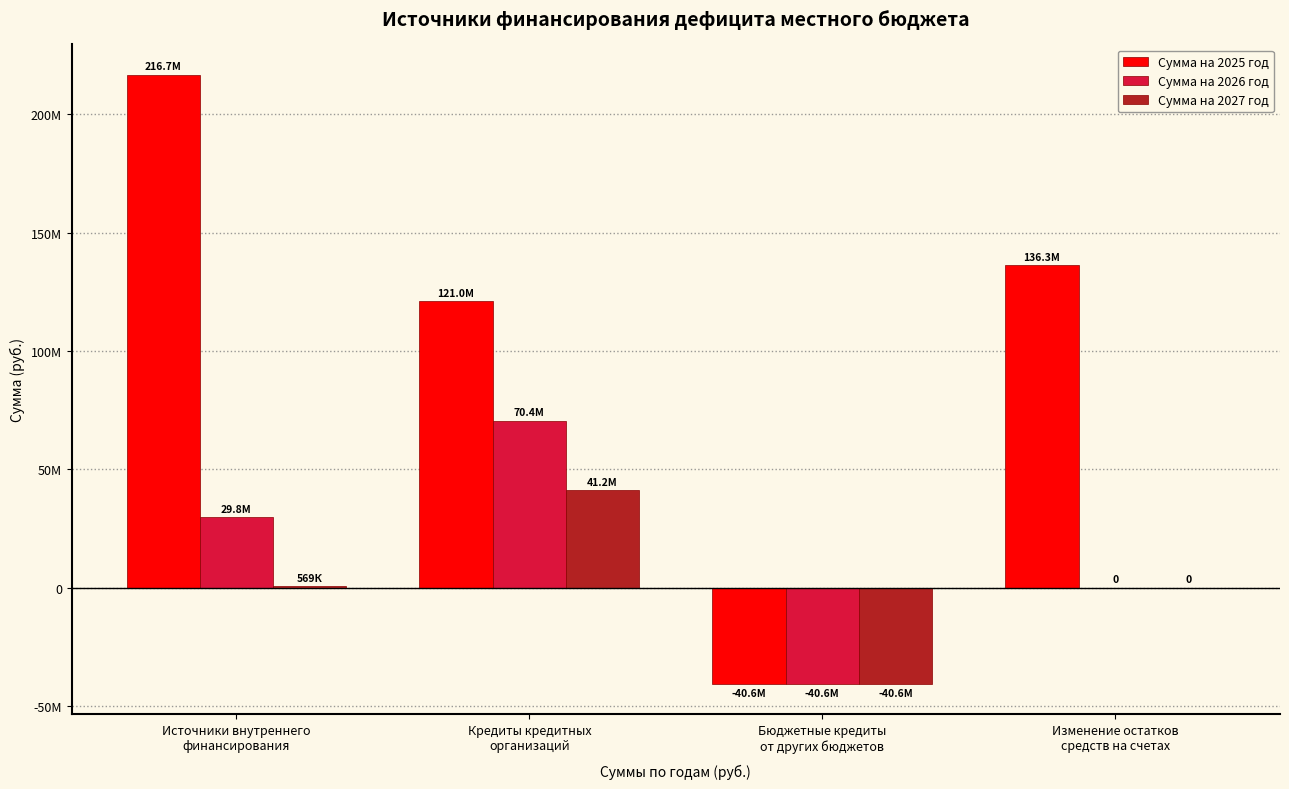

Reading left to right, list all the values displayed in this chart.

Сумма на 2025 год: Источники внутреннего
финансирования=216696913.3	Кредиты кредитных
организаций=121040009.4	Бюджетные кредиты
от других бюджетов=-40600000.0	Изменение остатков
средств на счетах=136256903.8
Сумма на 2026 год: Источники внутреннего
финансирования=29820597.5	Кредиты кредитных
организаций=70420597.5	Бюджетные кредиты
от других бюджетов=-40600000.0	Изменение остатков
средств на счетах=0.0
Сумма на 2027 год: Источники внутреннего
финансирования=568672.4	Кредиты кредитных
организаций=41168672.4	Бюджетные кредиты
от других бюджетов=-40600000.0	Изменение остатков
средств на счетах=0.0